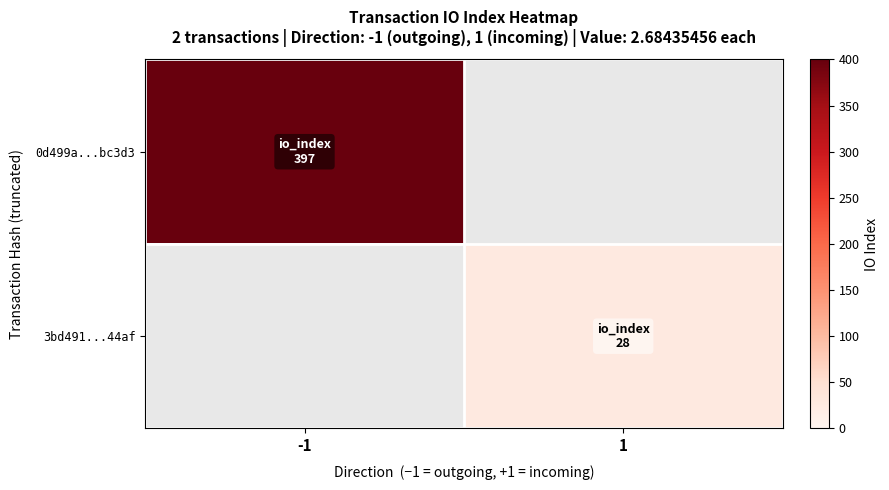

What is the highest value of the 0d499a...bc3d3 series?

397.0